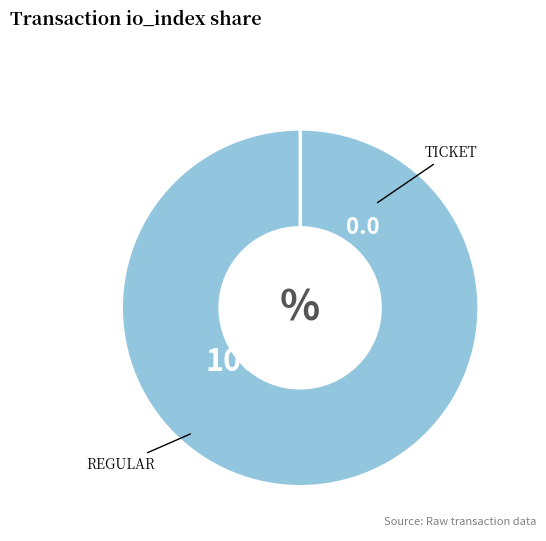

Is there any slice that represents more than half of the pie?

Yes